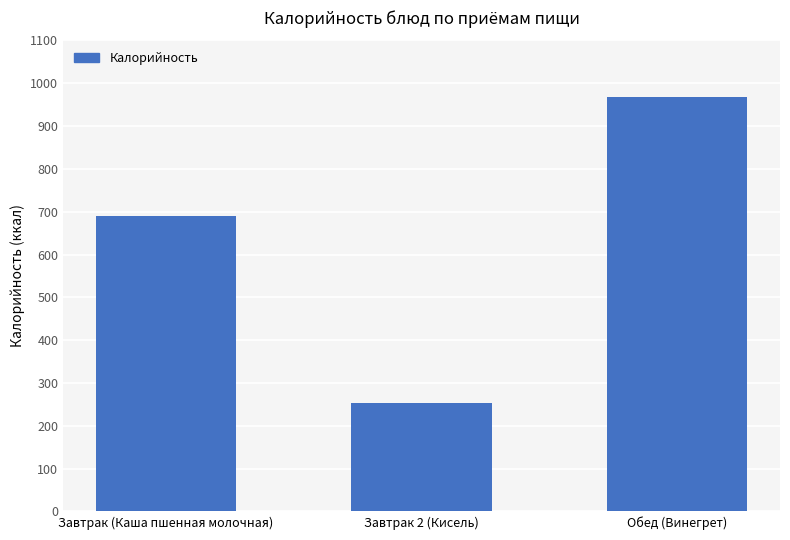

How many categories are shown in the chart?

3